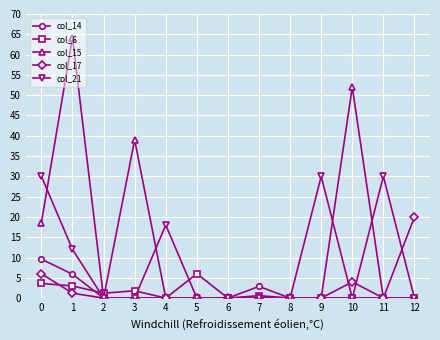

Count the col_21 values in the range 0 to 18.

10